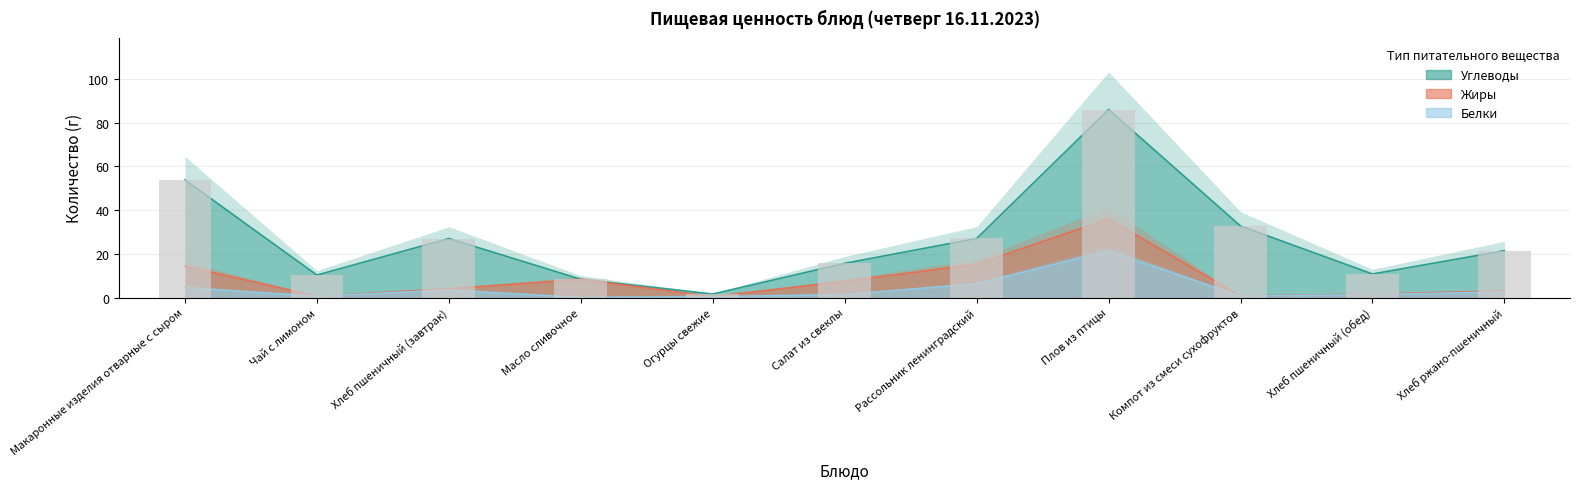

At which label does Углеводы reach its peak?

Плов из птицы